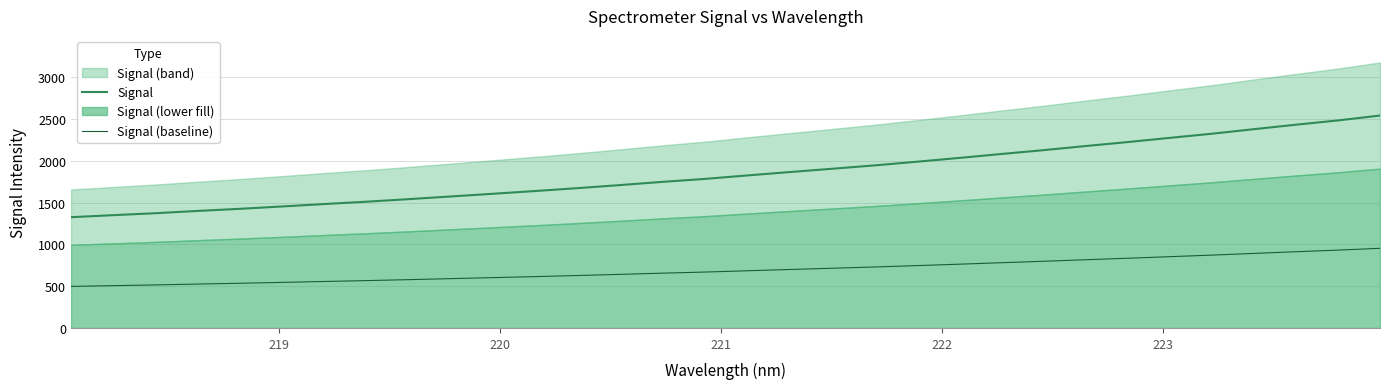

What is the smallest value displayed?

497.4